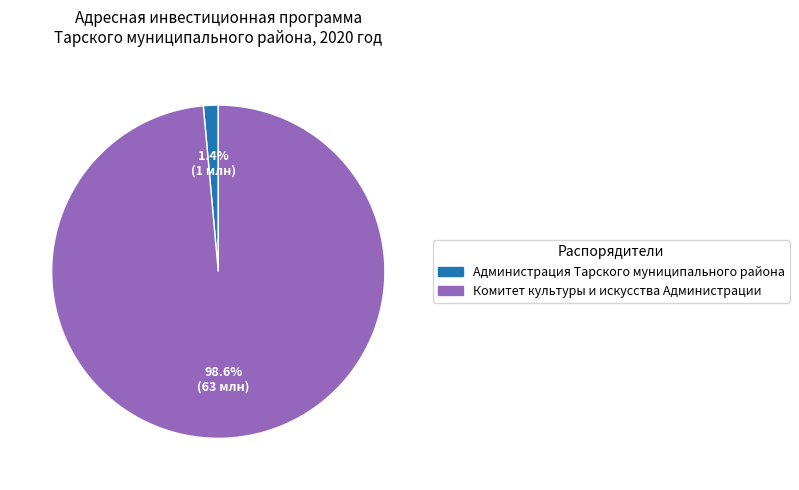

Does any single category account for the majority?

Yes